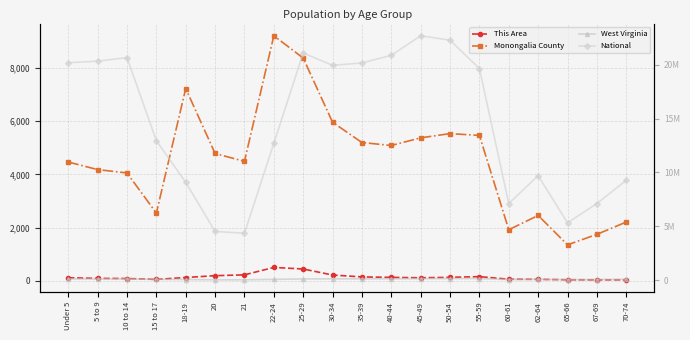

True or false: Monongalia County and West Virginia intersect in this chart.

False